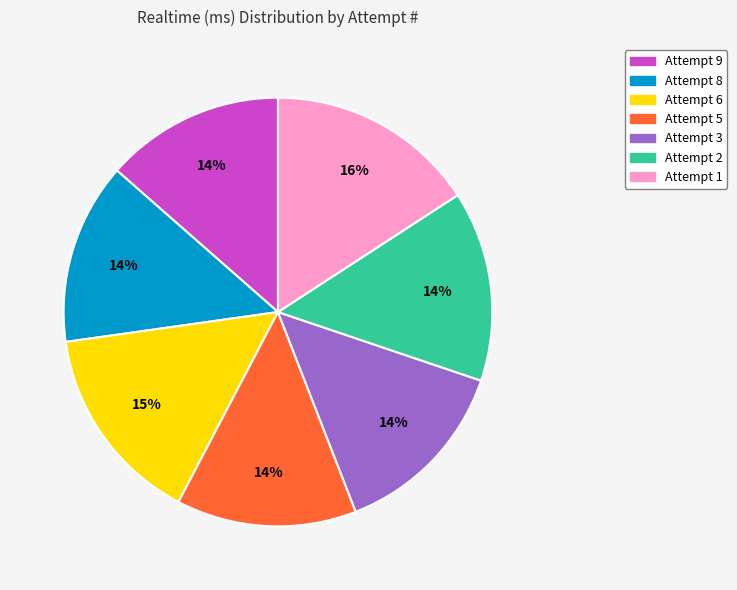

To the nearest percent, what is the difference between the largest and smallest slice percentages?

2%